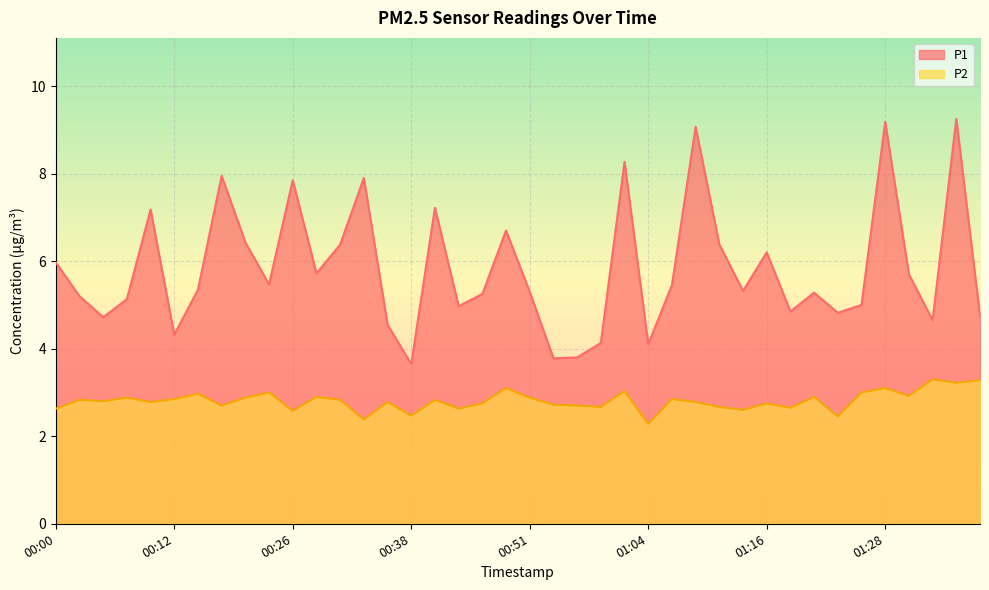

True or false: P2 and P1 intersect in this chart.

False